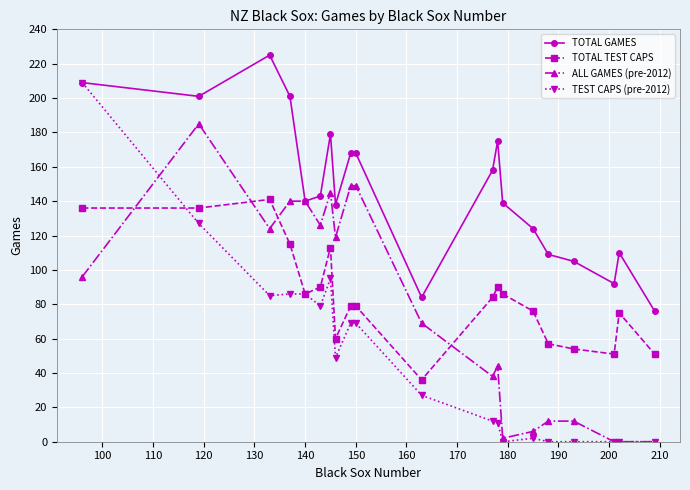

How many values in the ALL GAMES (pre-2012) series are below 96?

10